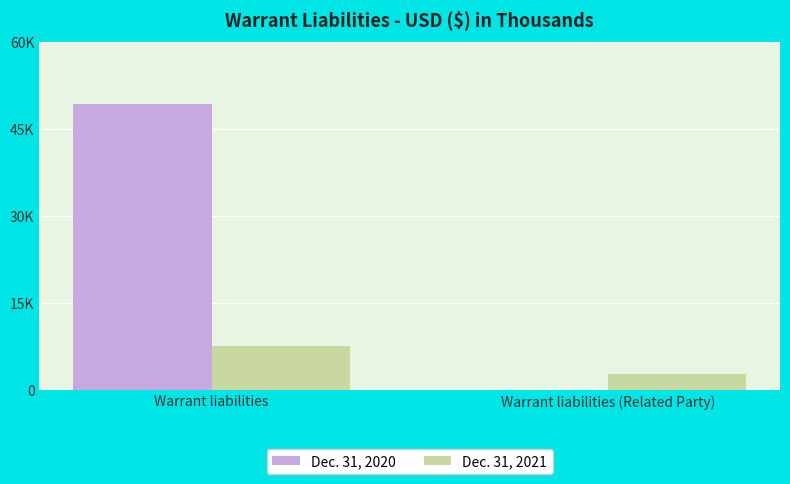

What are all the series names shown in the legend?

Dec. 31, 2020, Dec. 31, 2021